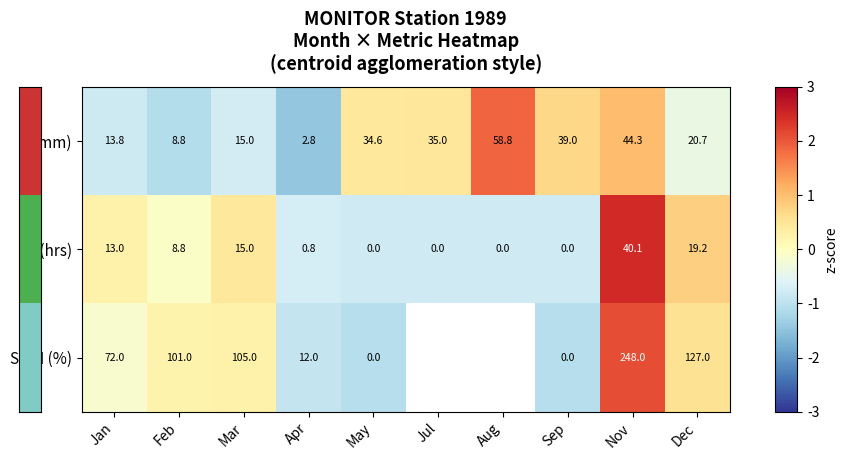

How many data points in S (hrs) are less than 8?

5